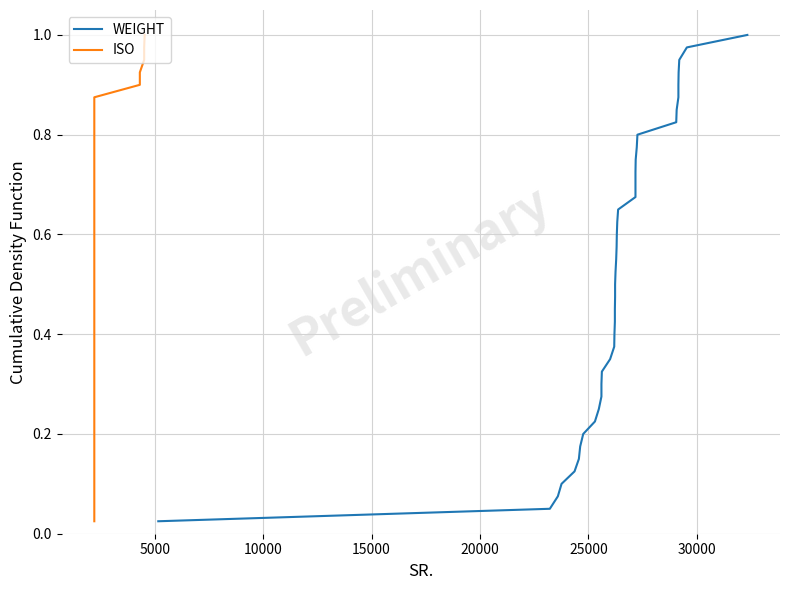

Reading left to right, what are all the values shown in this chart?

WEIGHT: 0.0	0.1	0.1	0.1	0.1	0.1	0.2	0.2	0.2	0.2	0.3	0.3	0.3	0.3	0.4	0.4	0.4	0.5	0.5	0.5	0.5	0.6	0.6	0.6	0.6	0.7	0.7	0.7	0.7	0.8	0.8	0.8	0.8	0.8	0.9	0.9	0.9	0.9	1.0	1.0
ISO: 0.0	0.1	0.1	0.1	0.1	0.1	0.2	0.2	0.2	0.2	0.3	0.3	0.3	0.3	0.4	0.4	0.4	0.5	0.5	0.5	0.5	0.6	0.6	0.6	0.6	0.7	0.7	0.7	0.7	0.8	0.8	0.8	0.8	0.8	0.9	0.9	0.9	0.9	1.0	1.0